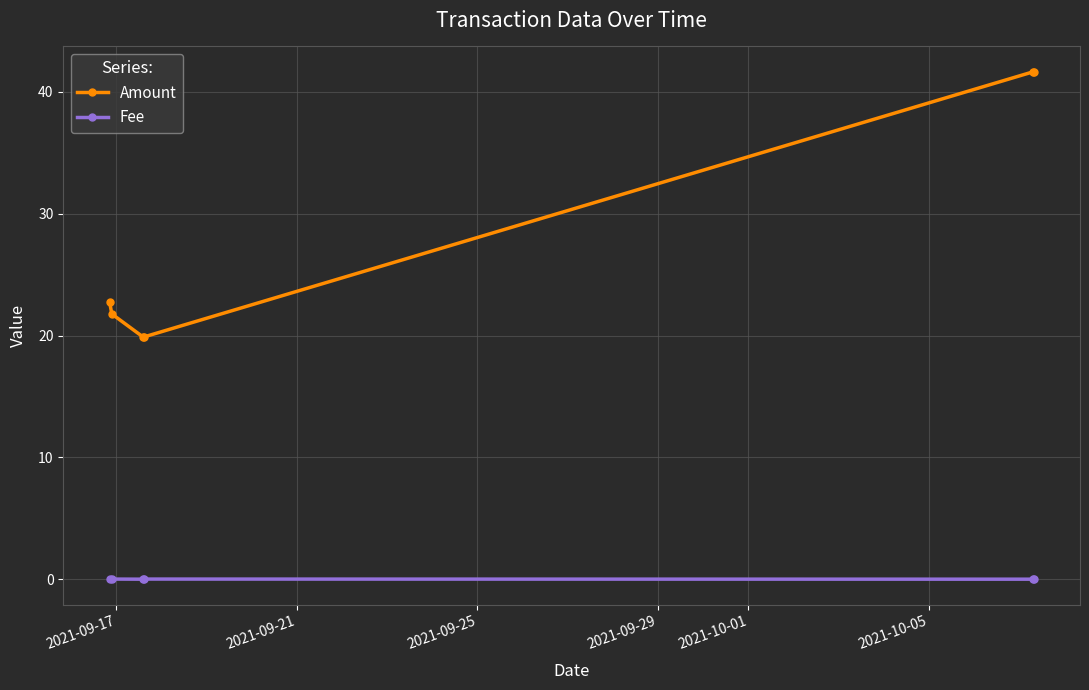

How many values in the Amount series exceed 22?

3